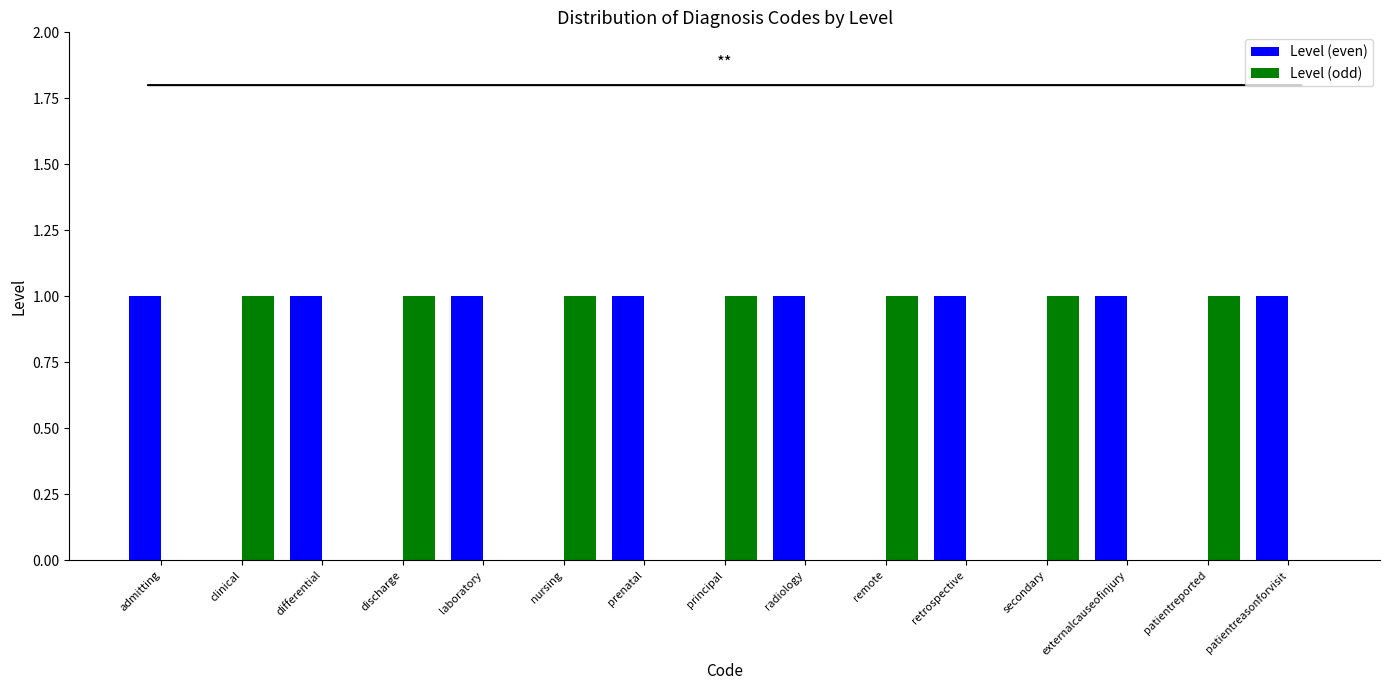

Is it true that Level (even) equals 0 at patientreported?

True